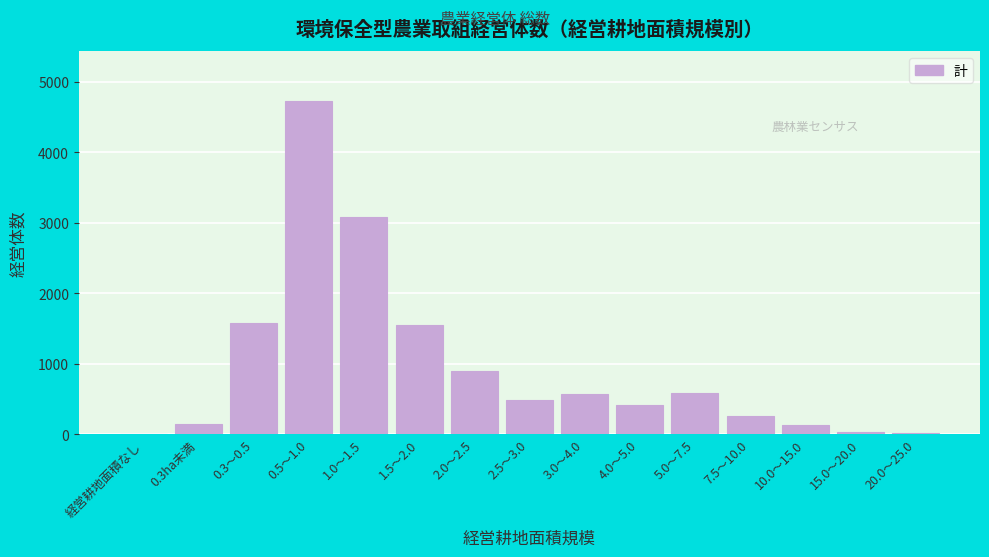

What is the sum of all values?

14459